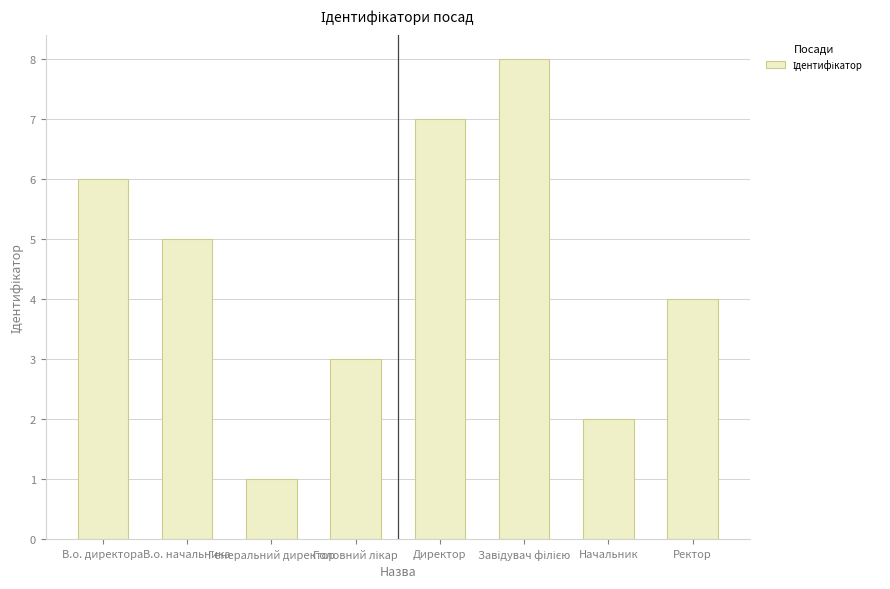

Approximately how many times larger is the value at В.о. начальника compared to Директор?

0.7